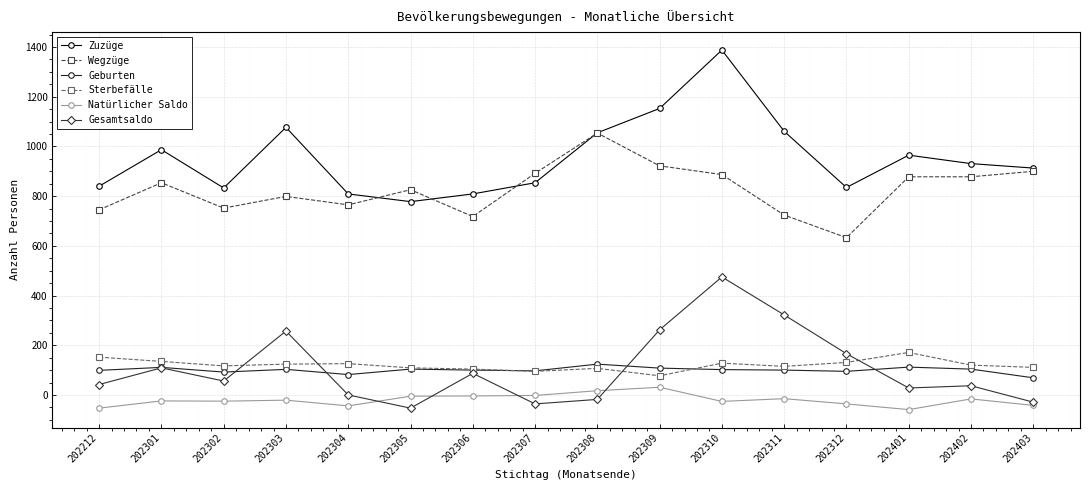

At which category is the sum across all series the highest?

202310